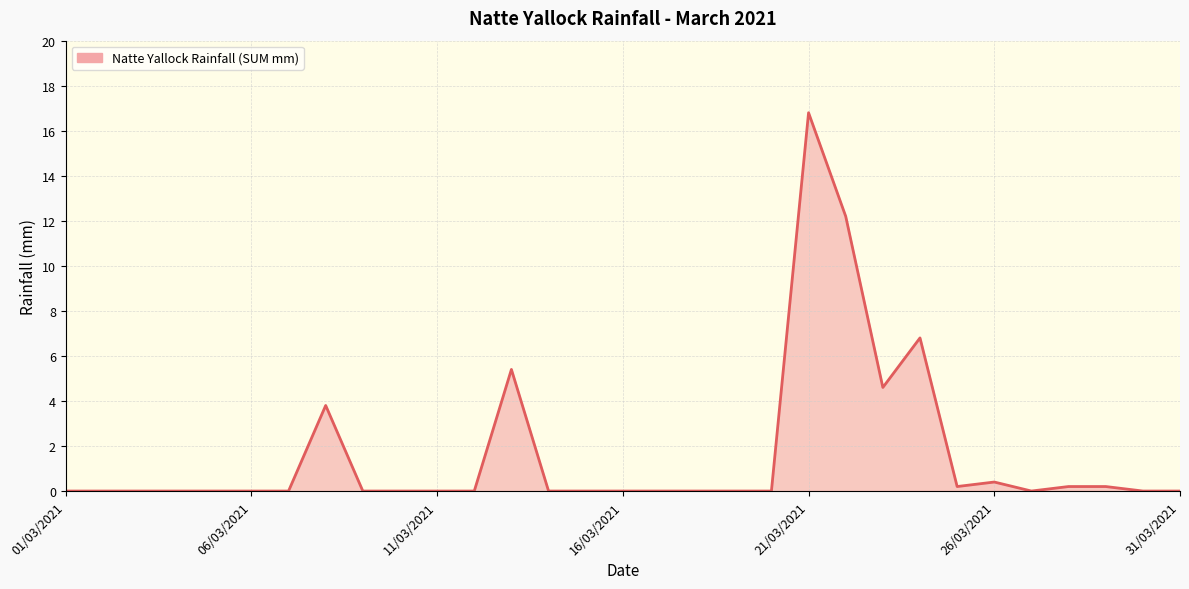

What is the average value?

1.6